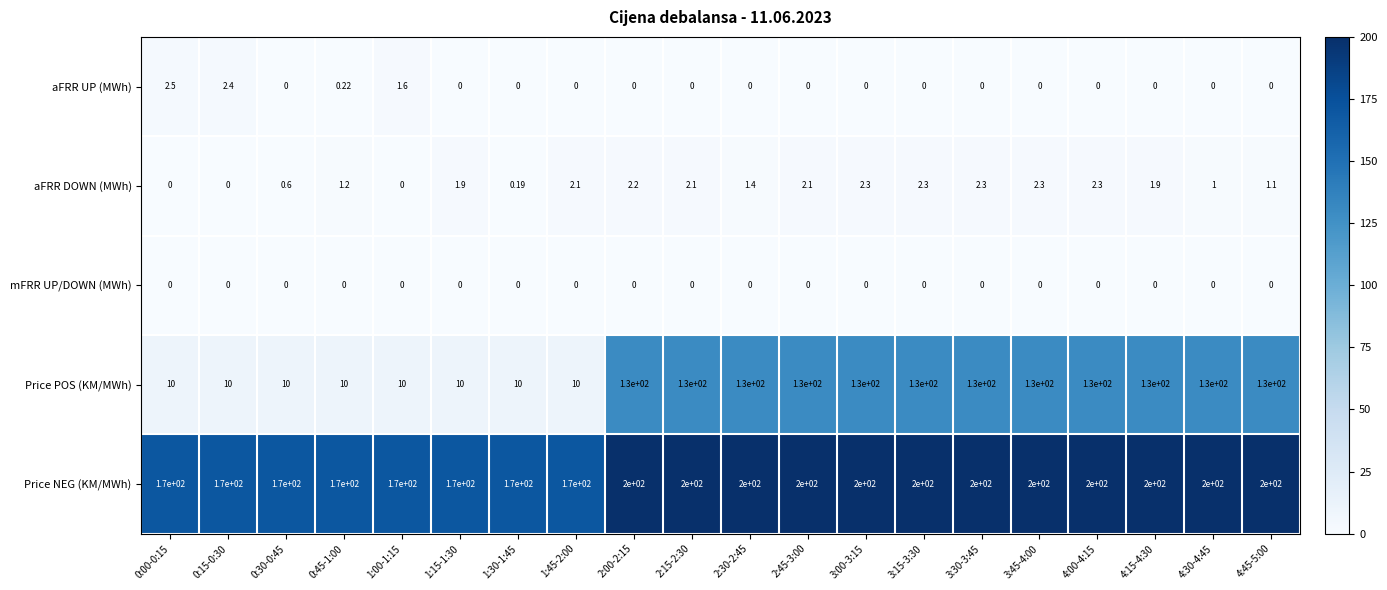

Between 0:00-0:15 and 3:00-3:15, which series saw the biggest shift?

Price POS (KM/MWh)